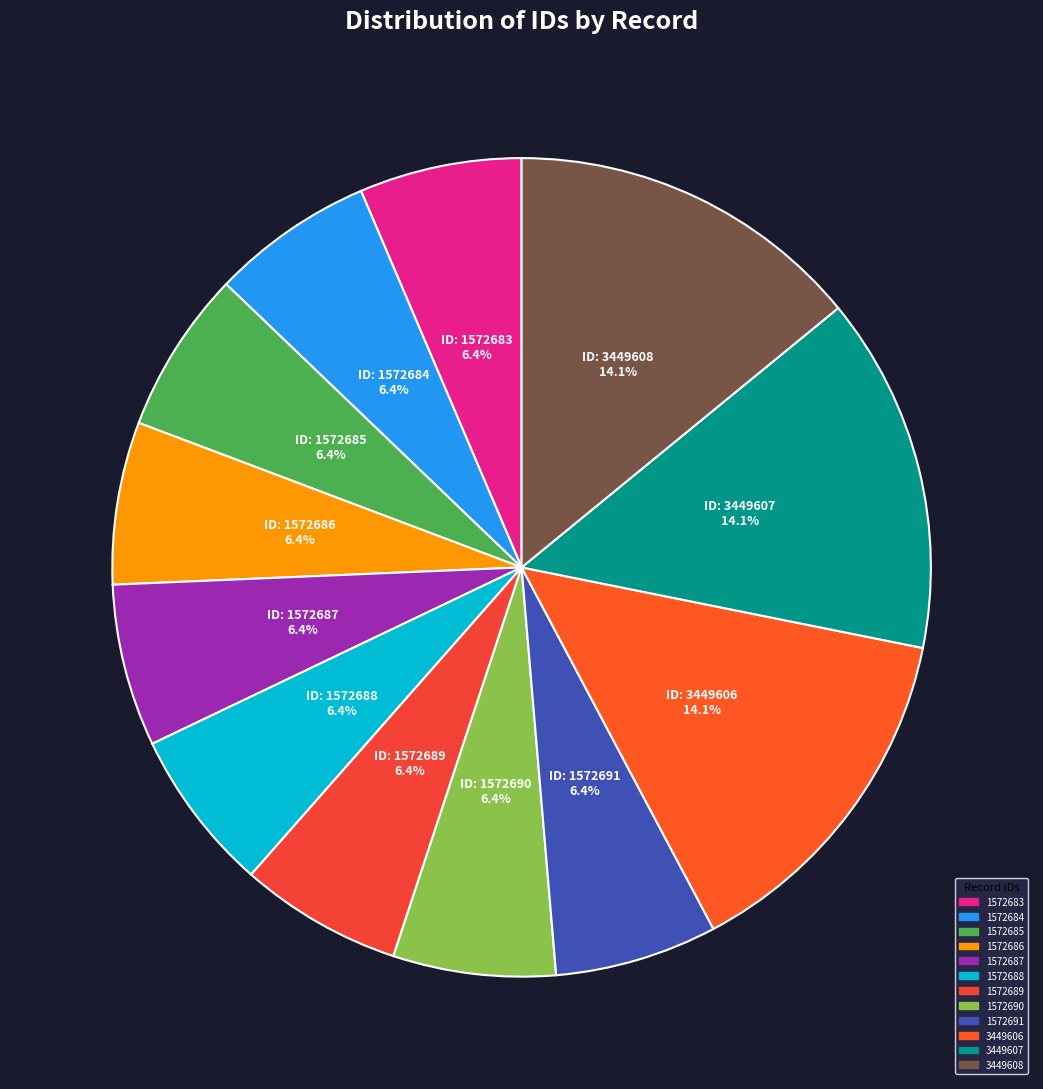

Is it true that 3449608 is 7% of the pie?

False